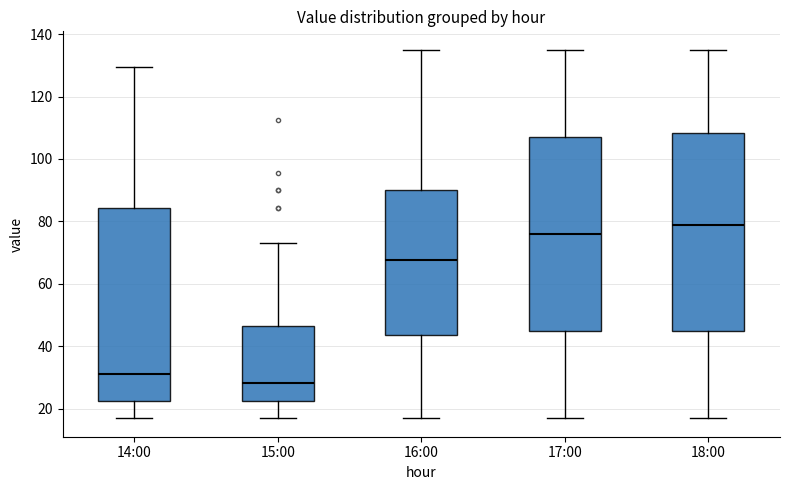

Reading left to right, transcribe this box plot: for each box, give where its median line is, the range the box spans, and where its two whiskers end, as read against the y-axis. The values are not printed on the chart, so give them approximately, as read against the axis.

14:00: median 30, box 22 to 84, whiskers 16 to 130
15:00: median 28, box 22 to 46, whiskers 16 to 74
16:00: median 68, box 44 to 90, whiskers 16 to 136
17:00: median 76, box 46 to 108, whiskers 16 to 136
18:00: median 78, box 46 to 108, whiskers 16 to 136